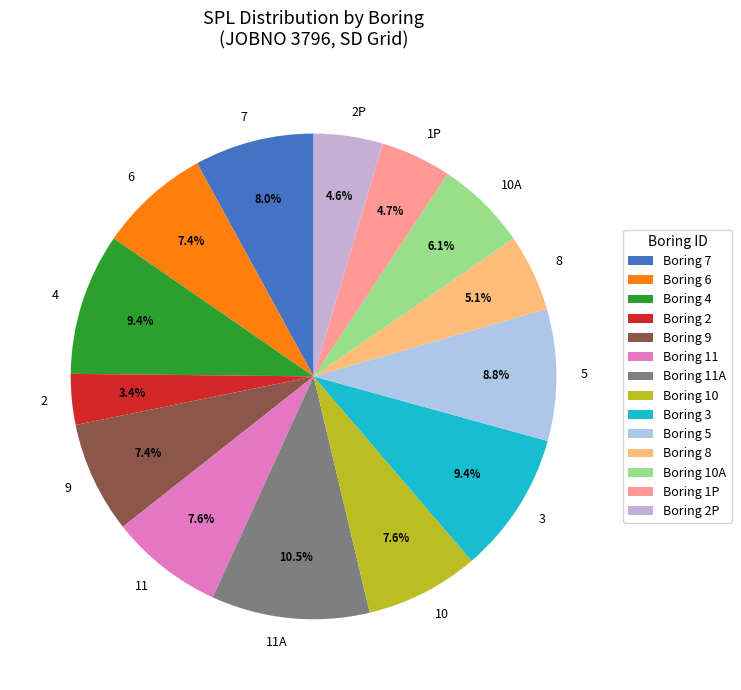

Is the sum of 10 and 8 greater than half?

No